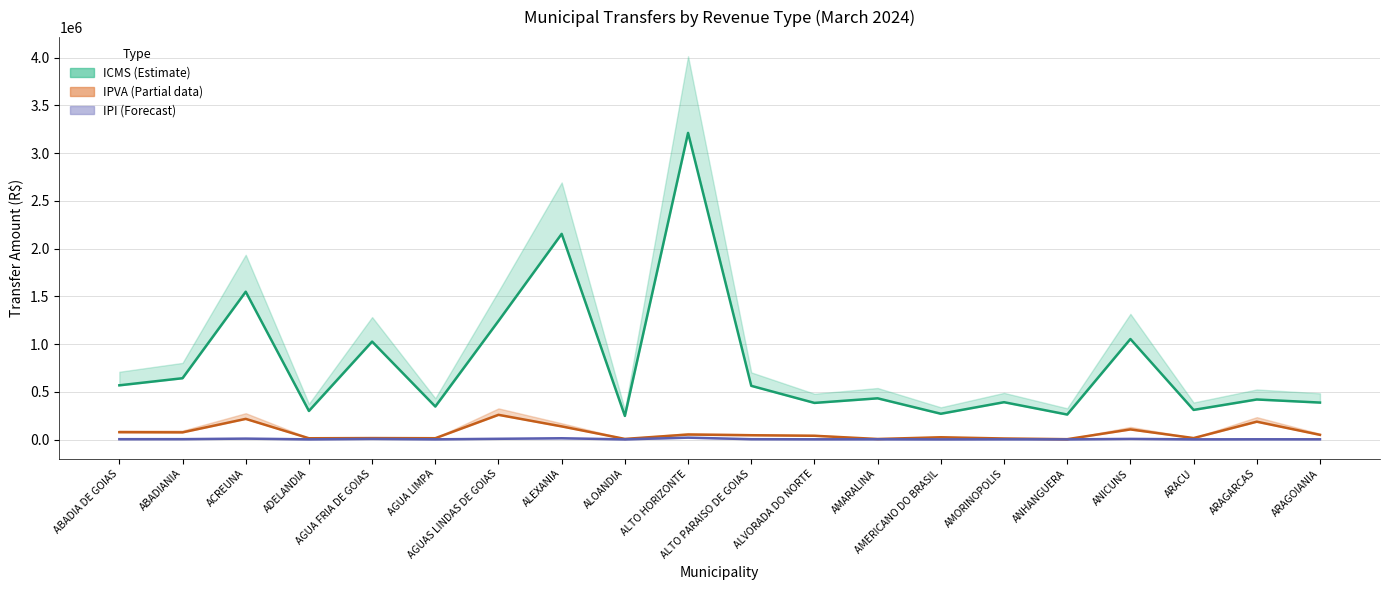

What is the label of the 16th point from the right?

AGUA FRIA DE GOIAS